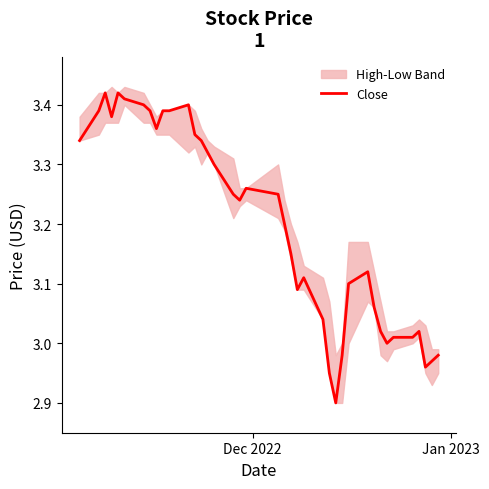

How many points are lower than both their immediate neighbors (excluding endpoints)?

7